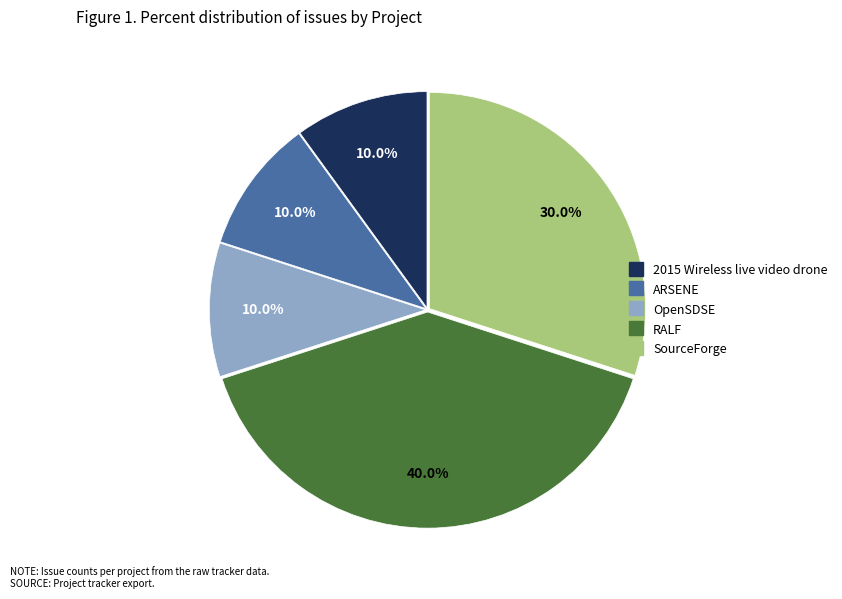

What is the largest slice in the pie chart?

RALF